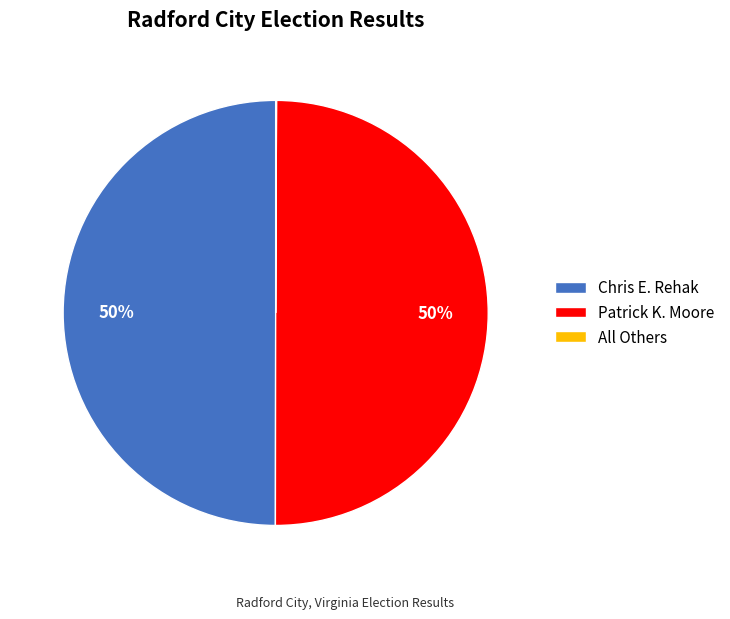

To the nearest percent, what is the difference between the largest and smallest slice percentages?

50%